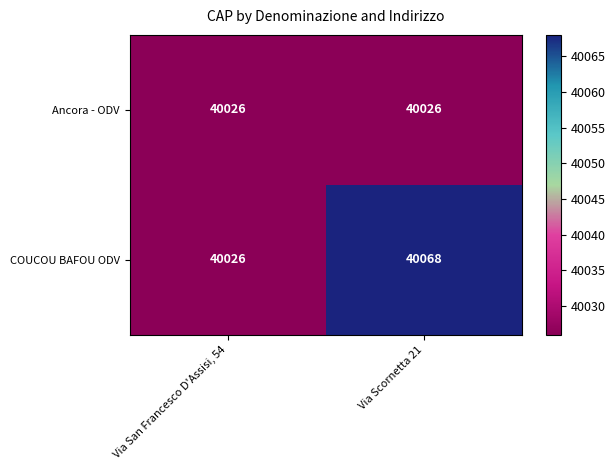

Reading right to left, extract all data points from this chart.

Ancora - ODV: Via Scornetta 21=40026	Via San Francesco D'Assisi, 54=40026
COUCOU BAFOU ODV: Via Scornetta 21=40068	Via San Francesco D'Assisi, 54=40026